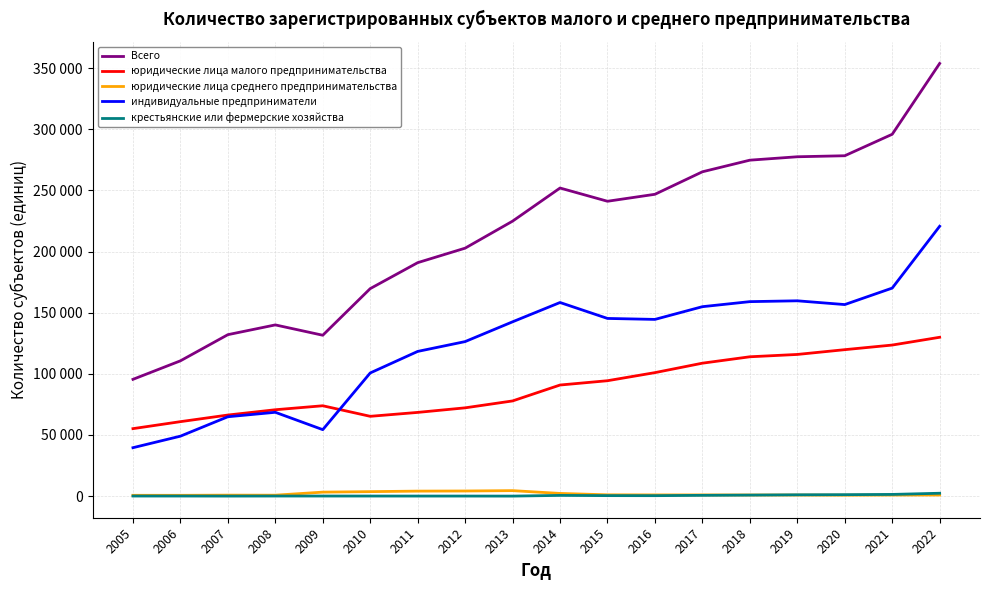

True or false: юридические лица среднего предпринимательства has a value of 918 at 2018.

True